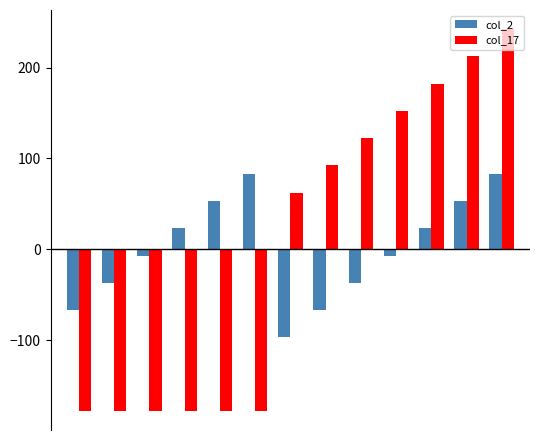

Are the bars horizontal?

No